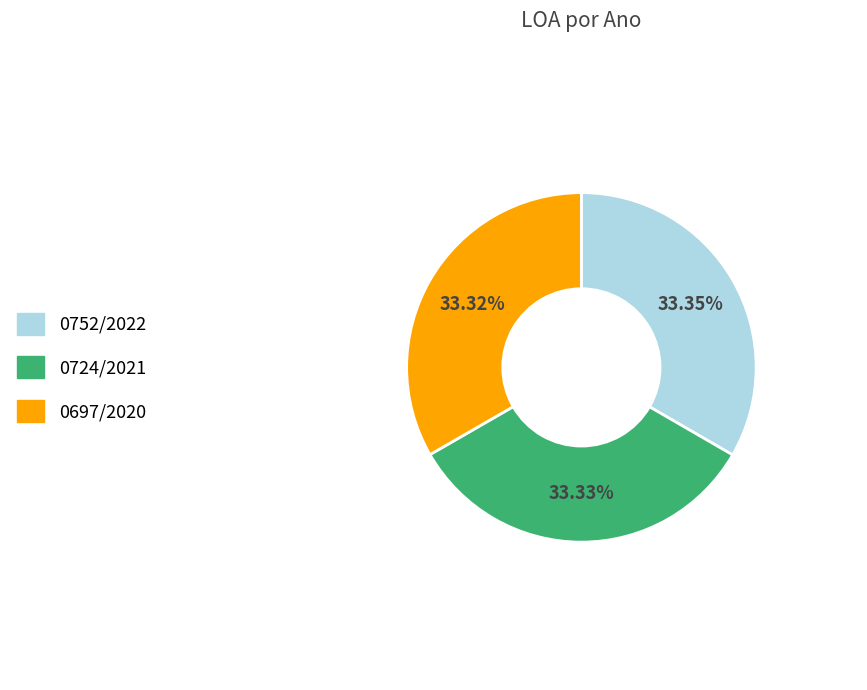

True or false: 0752/2022 accounts for 33% of the total.

True